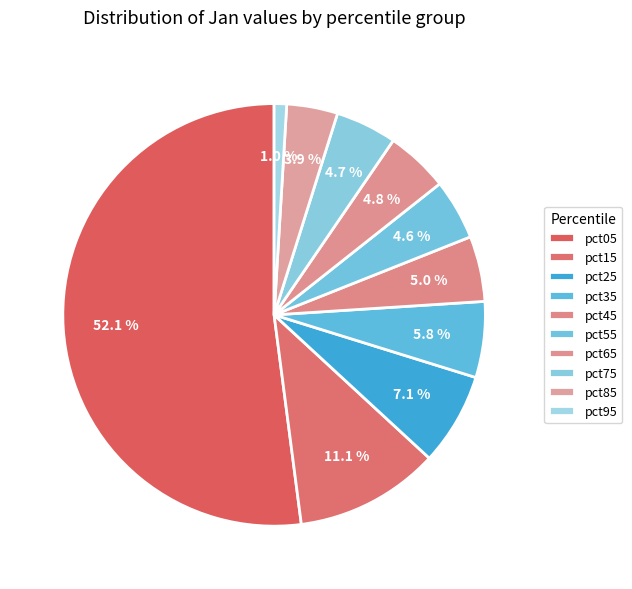

The pct55 slice represents 5% of the pie. True or false?

True